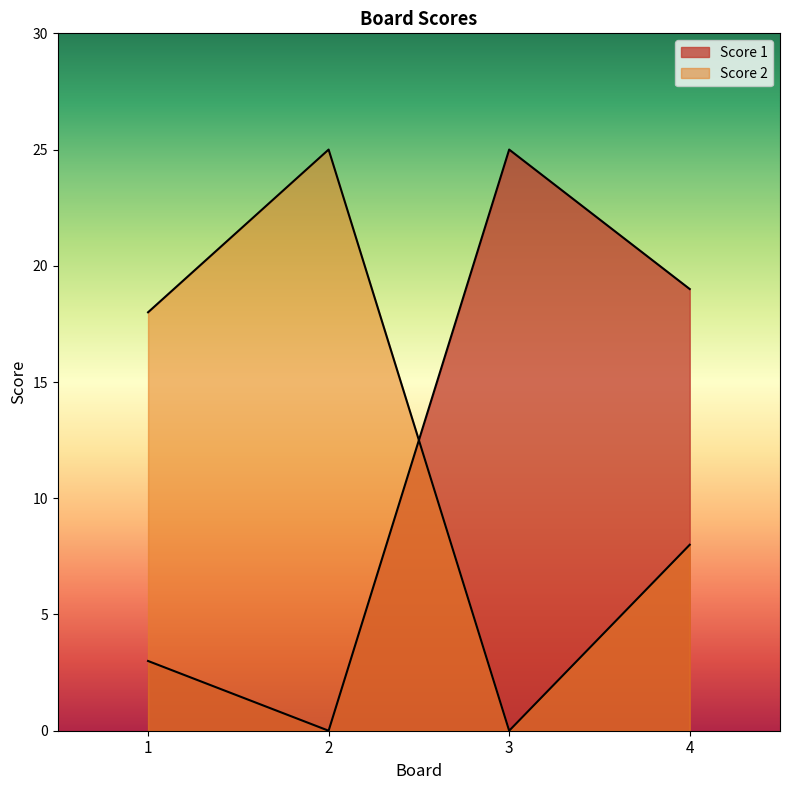

Reading left to right, list all the values displayed in this chart.

Score 1: 3	0	25	19
Score 2: 18	25	0	8